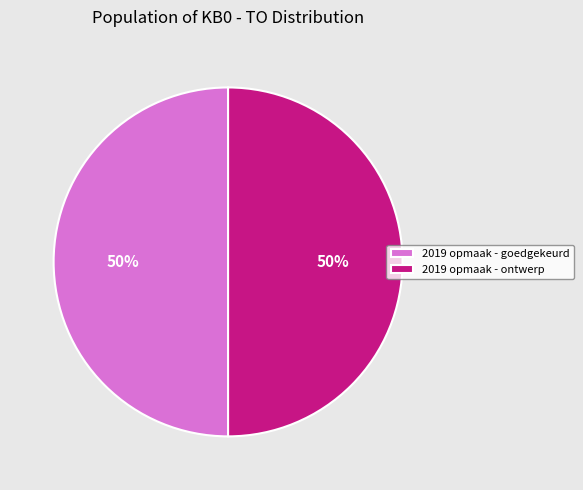

Is it true that 2019 opmaak - goedgekeurd is 50% of the pie?

True